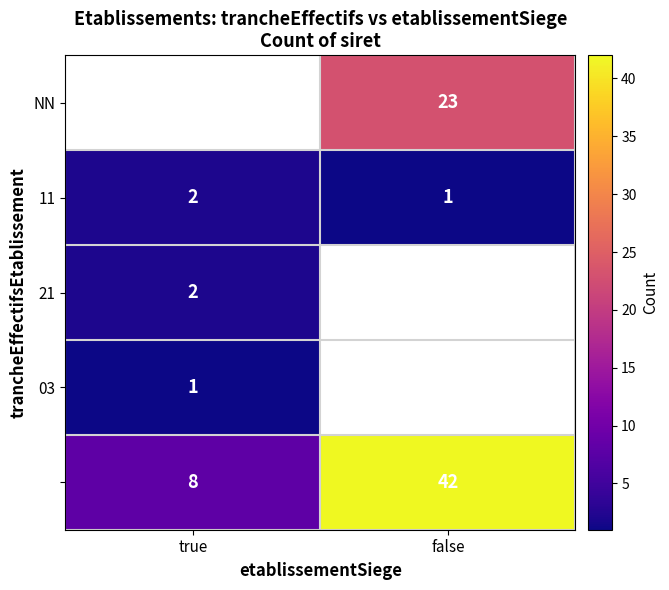

Is it true that 11 equals 2 at true?

True